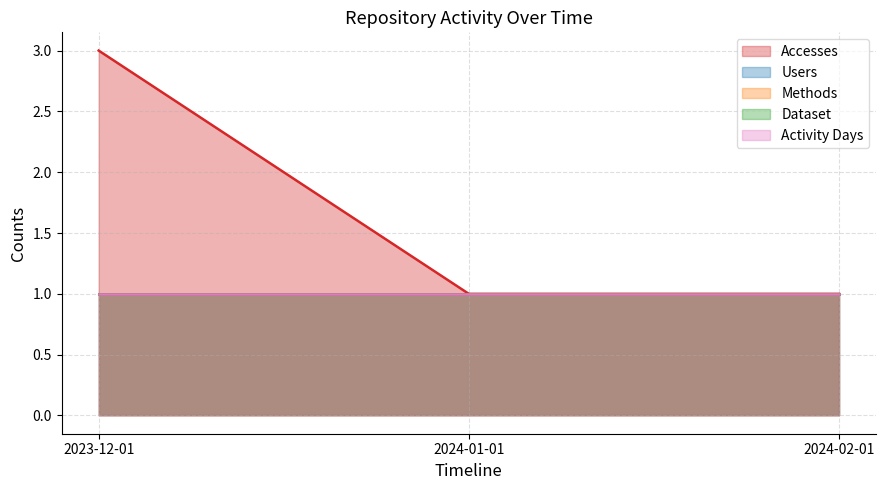

Reading right to left, extract all data points from this chart.

Accesses: 1	1	3
Users: 1	1	1
Methods: 1	1	1
Dataset: 1	1	1
Activity Days: 1	1	1